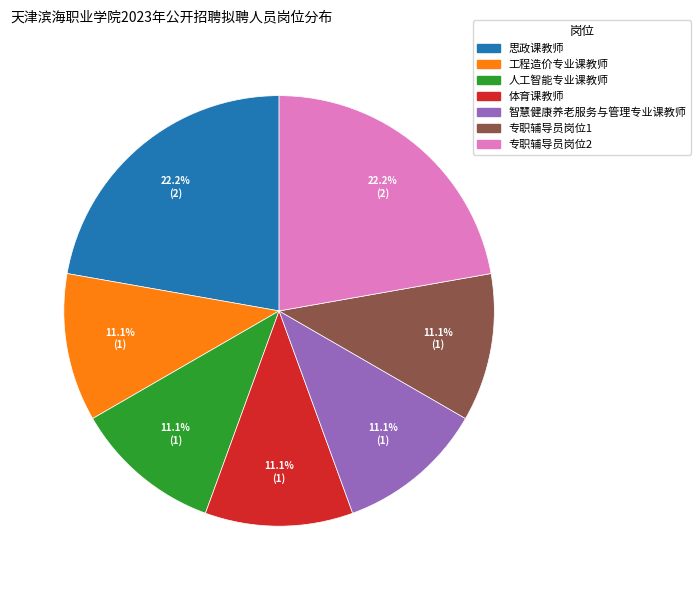

Combined, what portion of the pie is 专职辅导员岗位1 and 思政课教师?

33.3%